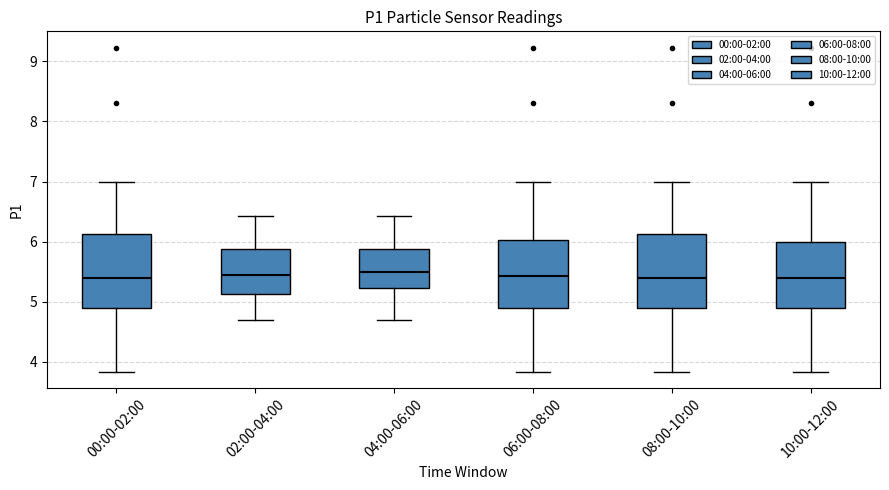

Reading left to right, transcribe this box plot: for each box, give where its median line is, the range the box spans, and where its two whiskers end, as read against the y-axis. The values are not printed on the chart, so give them approximately, as read against the axis.

00:00-02:00: median 5.4, box 4.9 to 6.1, whiskers 3.8 to 7.0
02:00-04:00: median 5.5, box 5.1 to 5.9, whiskers 4.7 to 6.4
04:00-06:00: median 5.5, box 5.2 to 5.9, whiskers 4.7 to 6.4
06:00-08:00: median 5.4, box 4.9 to 6.0, whiskers 3.8 to 7.0
08:00-10:00: median 5.4, box 4.9 to 6.1, whiskers 3.8 to 7.0
10:00-12:00: median 5.4, box 4.9 to 6.0, whiskers 3.8 to 7.0